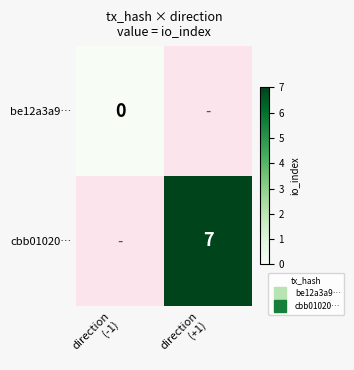

What is the maximum value shown in the chart?

7.0